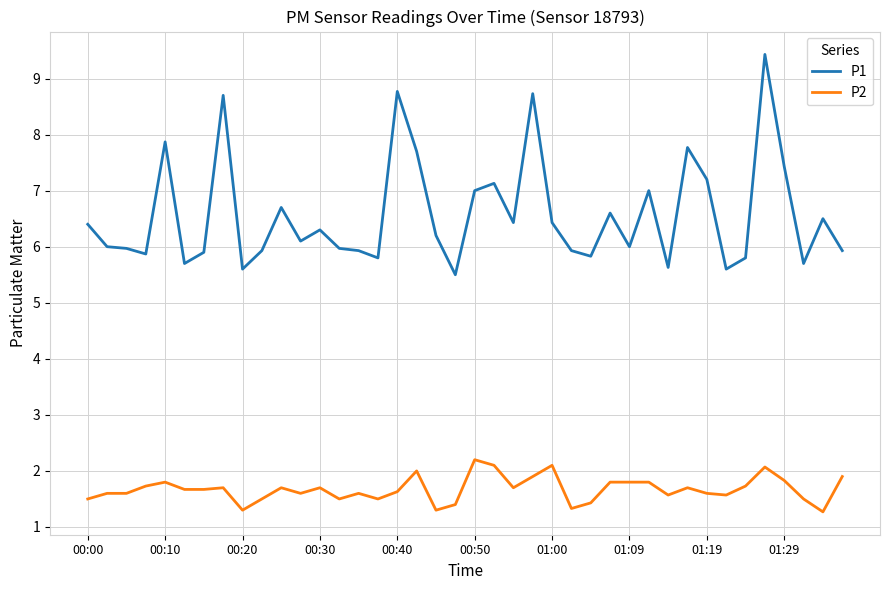

What is the minimum value shown in the chart?

1.3